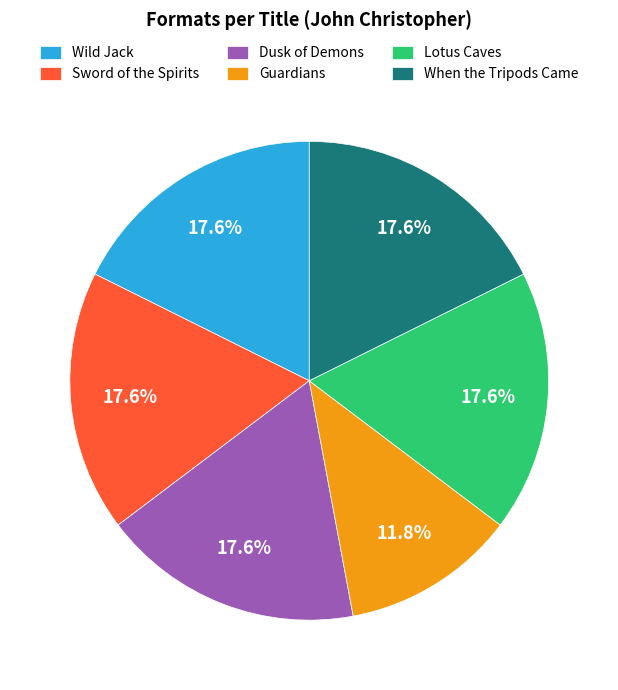

How many segments does this pie chart have?

6